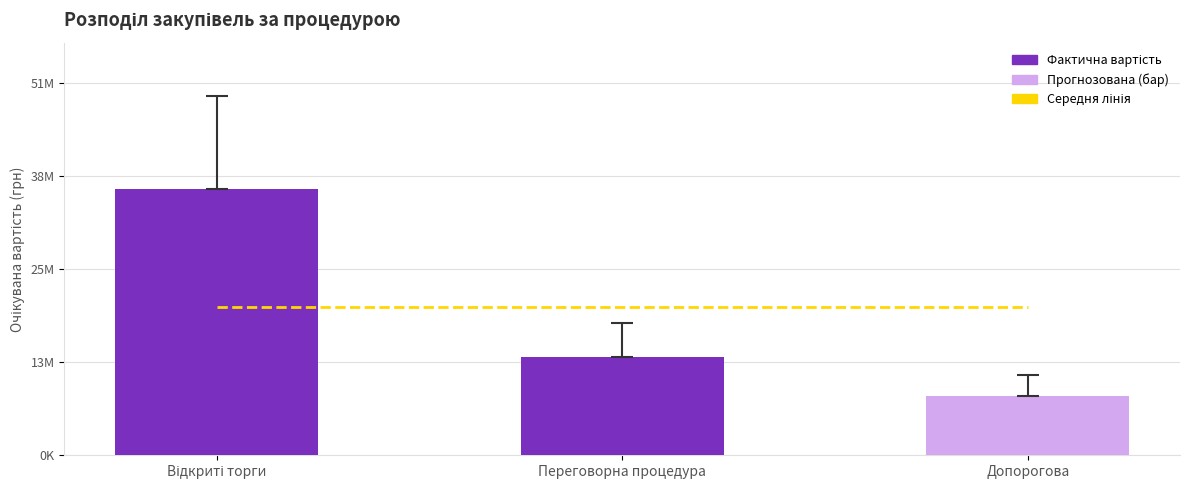

Reading left to right, list all the values displayed in this chart.

Прогнозована вартість: 20260100	20260100	20260100
Очікувана вартість: 36357000	13406000	8123000